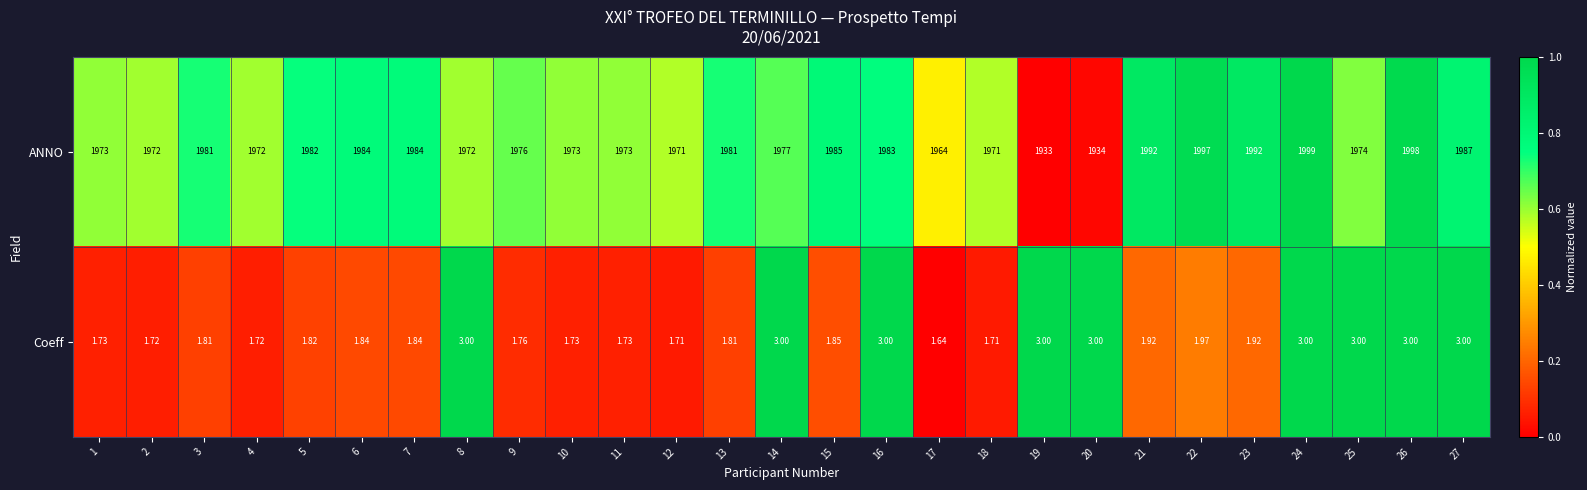

Is the value of ANNO at 22 greater than the value of Coeff at 19?

Yes